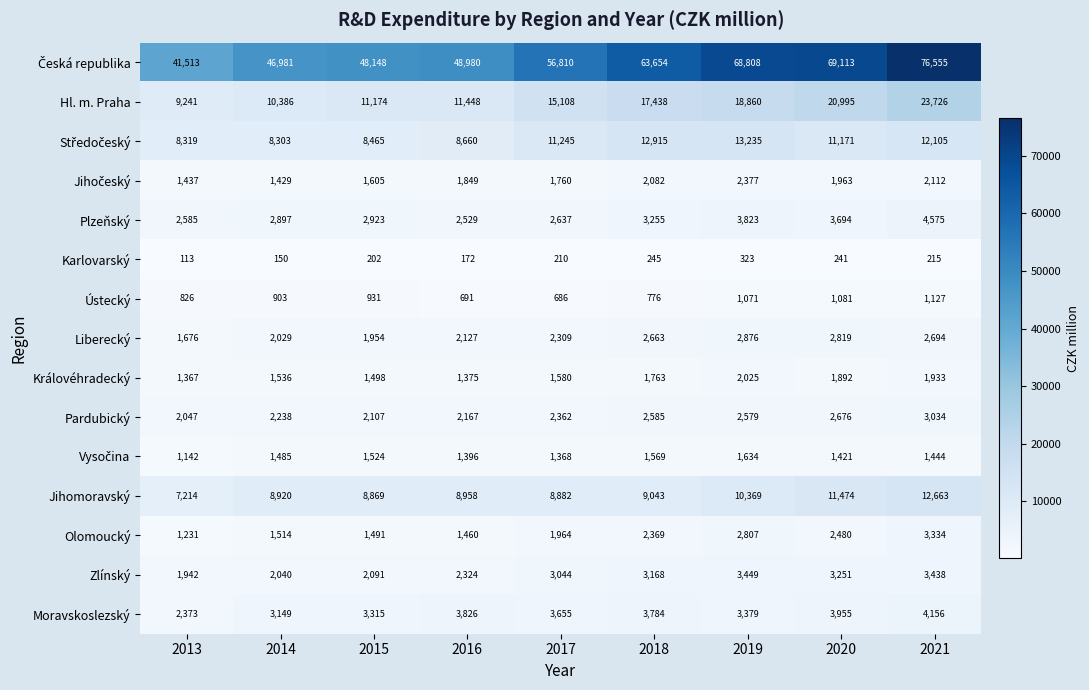

What is the smallest value displayed?

113